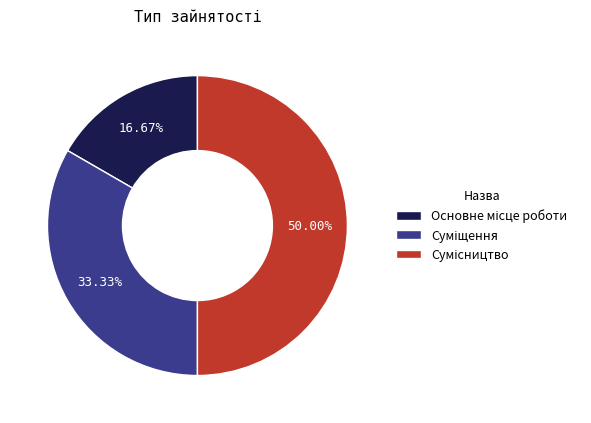

How many segments does this pie chart have?

3